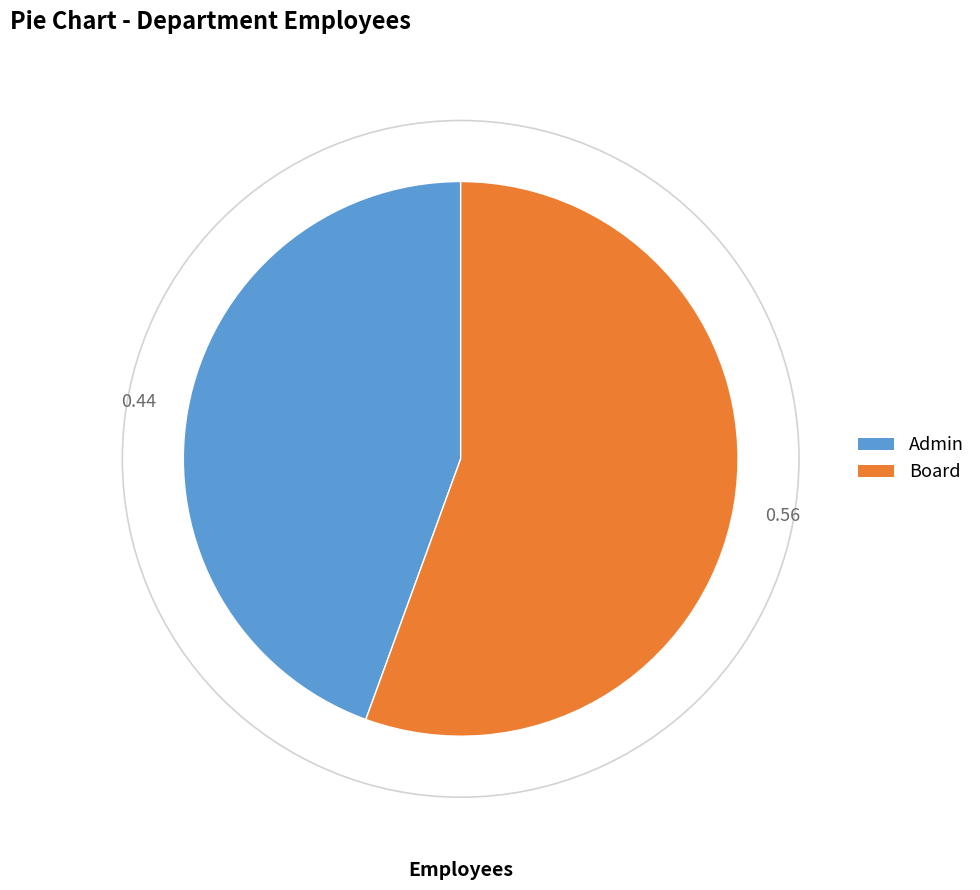

Does any single category account for the majority?

Yes